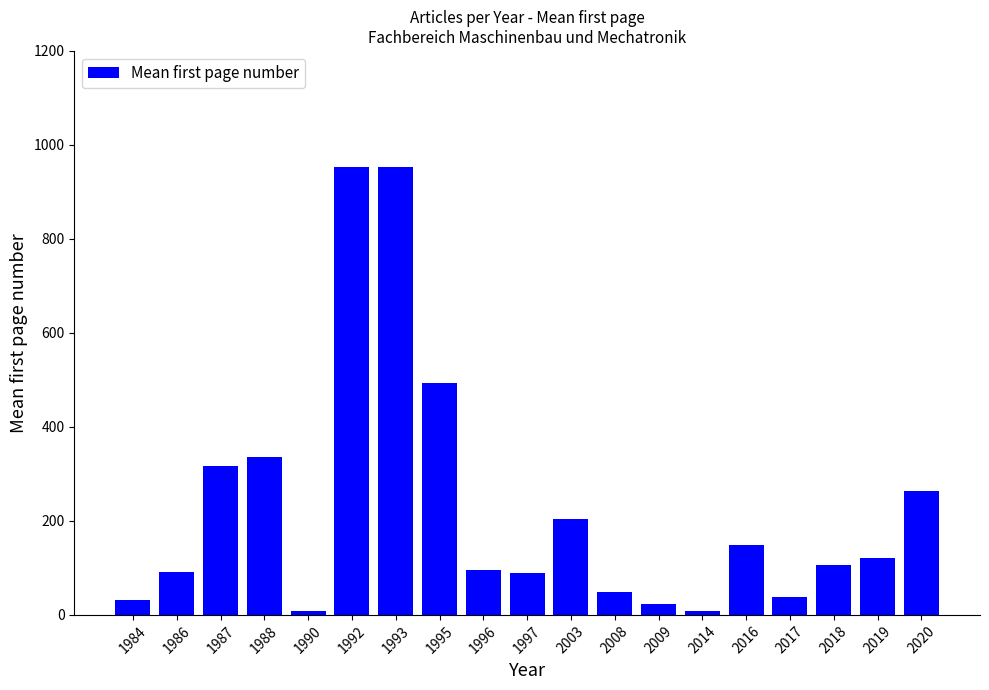

What is the greatest value displayed?

954